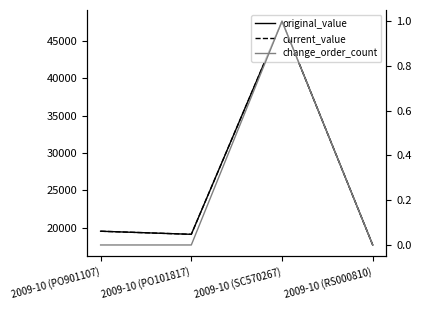

True or false: current_value and change_order_count intersect in this chart.

False